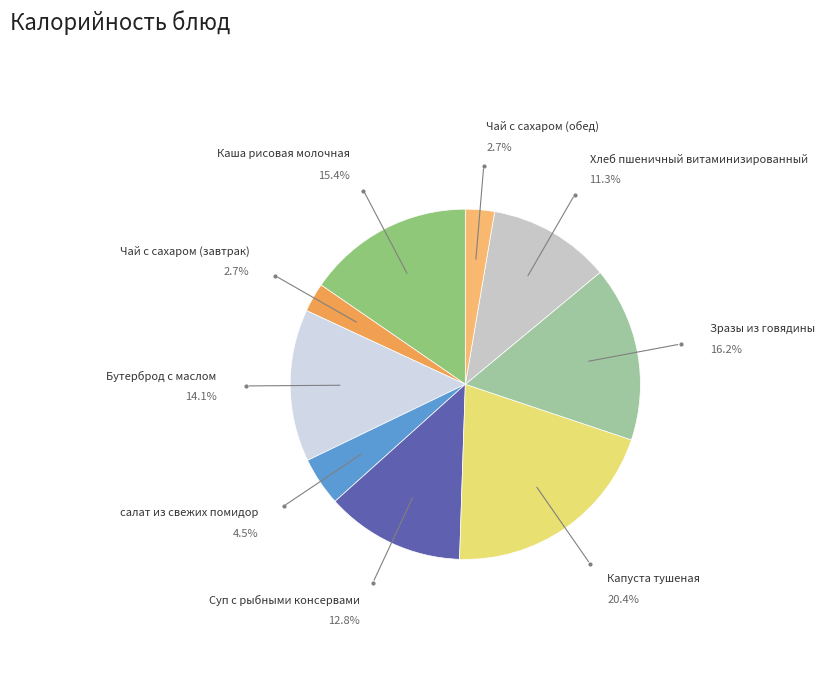

Which has a higher value, Бутерброд с маслом or Суп с рыбными консервами?

Бутерброд с маслом